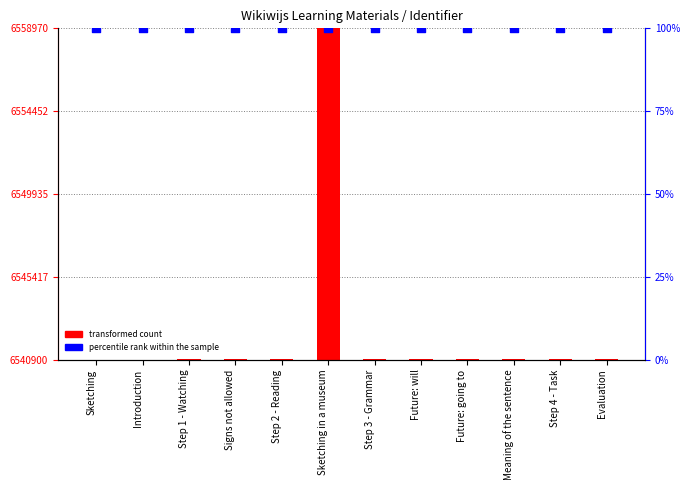

Which series reaches the maximum Y coordinate?

transformed count